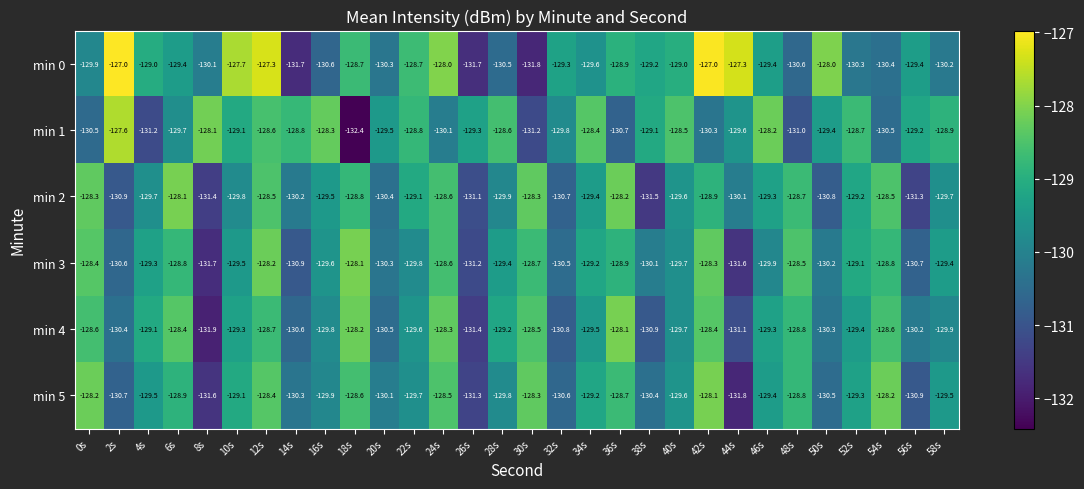

What is the difference between the min 3 values at 0s and 8s?

3.3